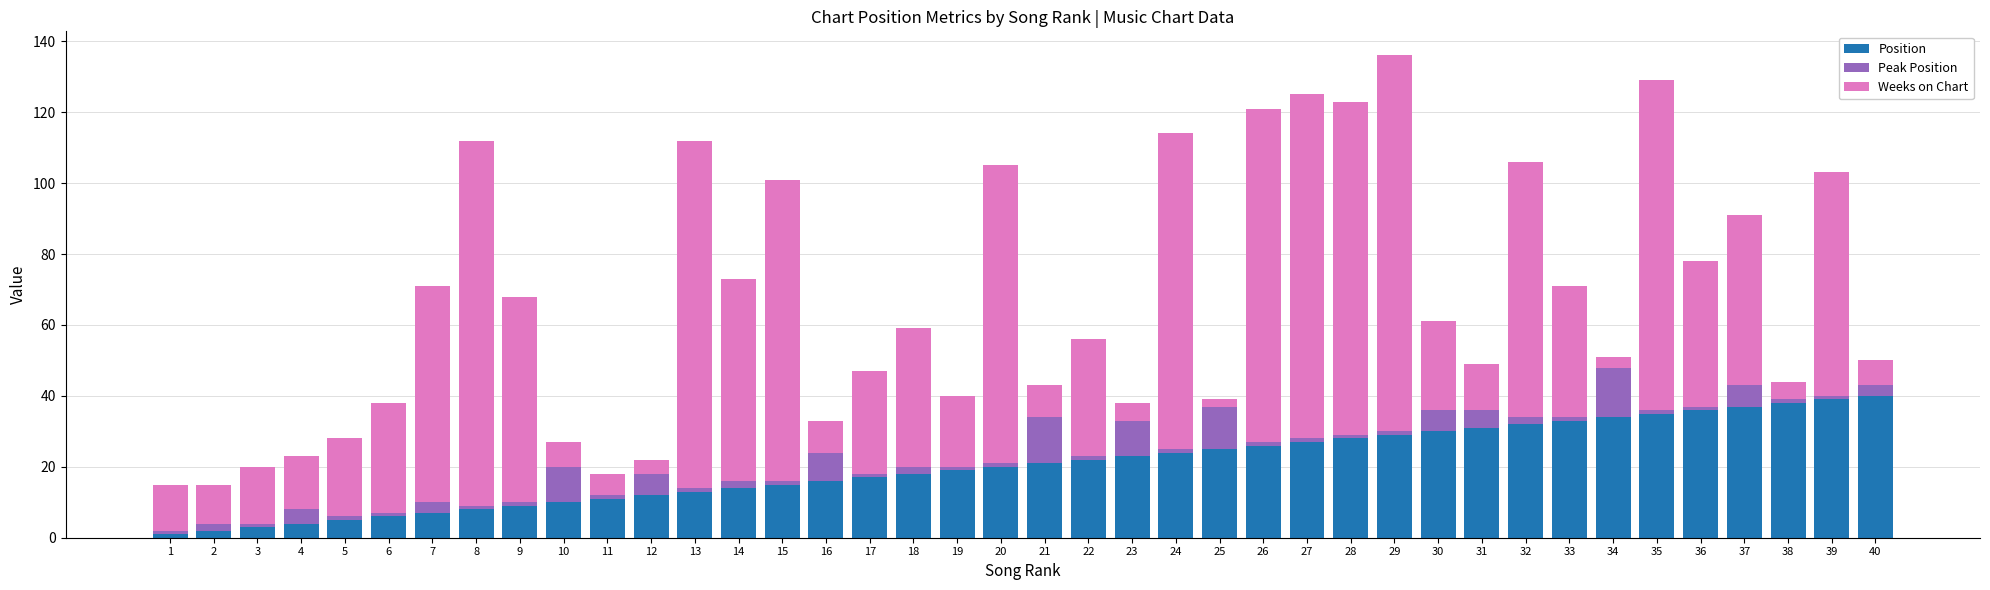

The value of Position at 13 is 20. True or false?

False